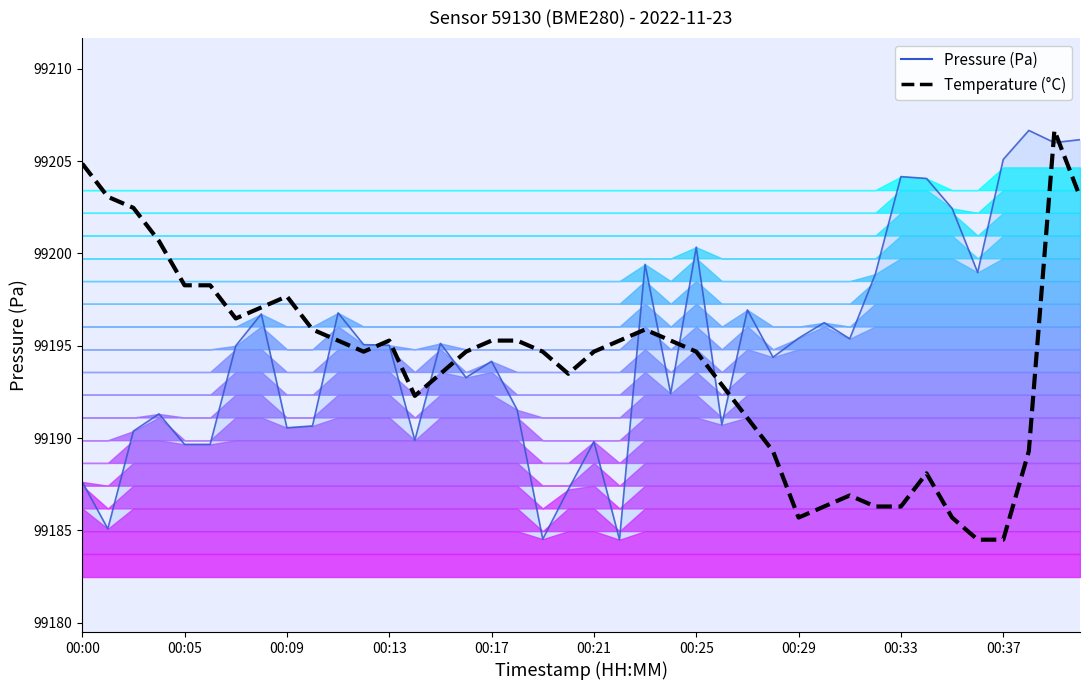

Reading left to right, extract all data points from this chart.

Pressure (Pa): 99187.6	99185.1	99190.4	99191.3	99189.7	99189.7	99195.0	99196.7	99190.6	99190.7	99196.8	99195.1	99195.0	99189.9	99195.1	99193.3	99194.2	99191.5	99184.5	99187.2	99189.8	99184.5	99199.4	99192.4	99200.3	99190.7	99196.9	99194.4	99195.4	99196.2	99195.4	99198.9	99204.2	99204.1	99202.4	99199.0	99205.1	99206.7	99206.0	99206.2
Temperature (°C): 99204.9	99203.1	99202.5	99200.7	99198.3	99198.3	99196.5	99197.1	99197.7	99195.9	99195.3	99194.7	99195.3	99192.3	99193.5	99194.7	99195.3	99195.3	99194.7	99193.5	99194.7	99195.3	99195.9	99195.3	99194.7	99192.9	99191.1	99189.3	99185.7	99186.3	99186.9	99186.3	99186.3	99188.1	99185.7	99184.5	99184.5	99189.3	99206.7	99203.1